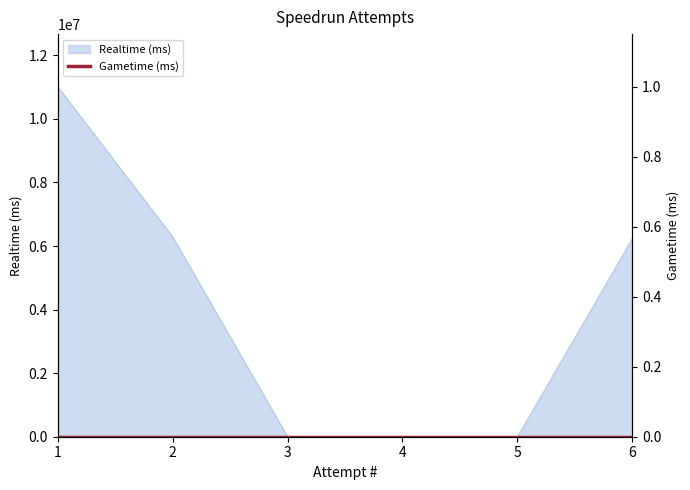

What is the difference between the second highest and minimum values?

6290918